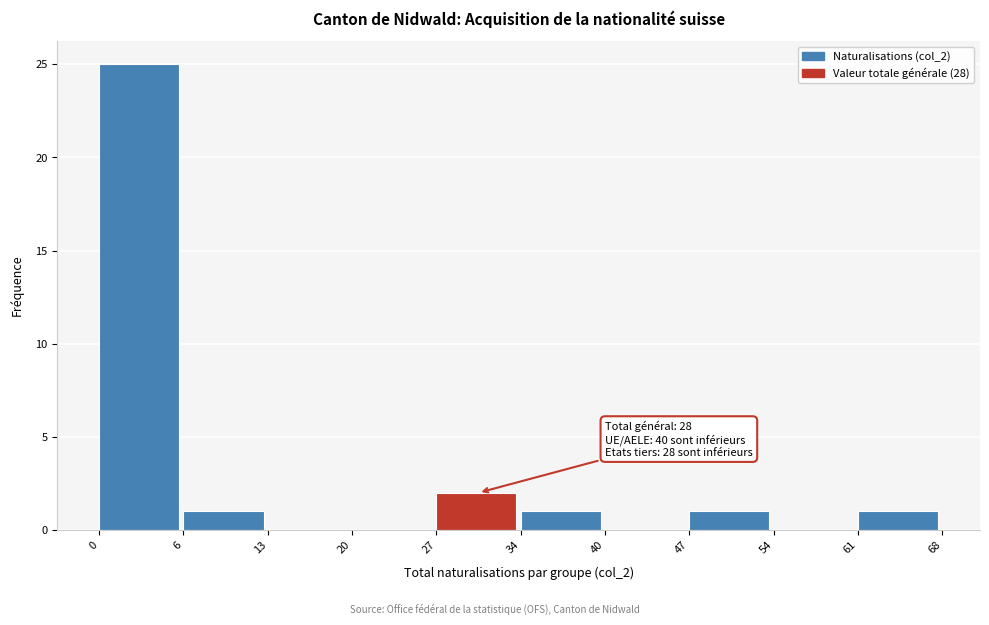

Reading left to right, transcribe all the data shown in this chart.

0=25	6=1	13=0	20=0	27=2	34=1	40=0	47=1	54=0	61=1